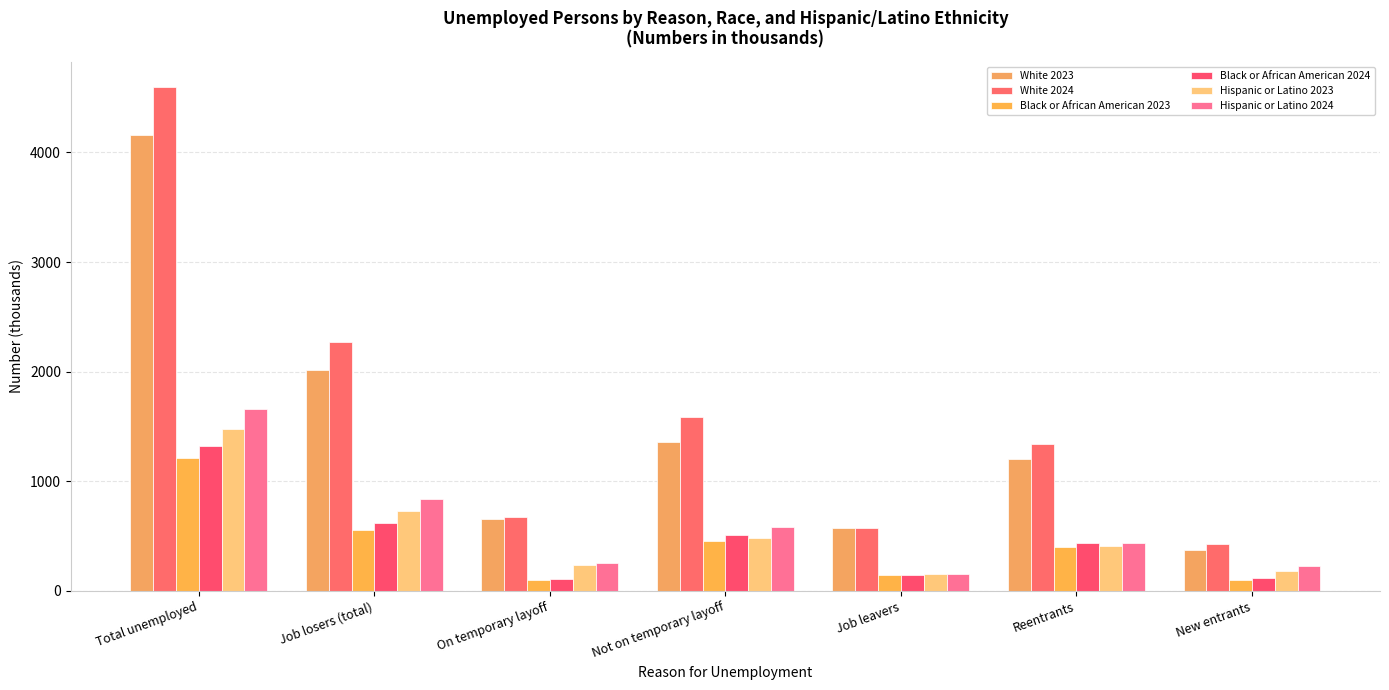

True or false: White 2024 has a value of 707 at Reentrants.

False